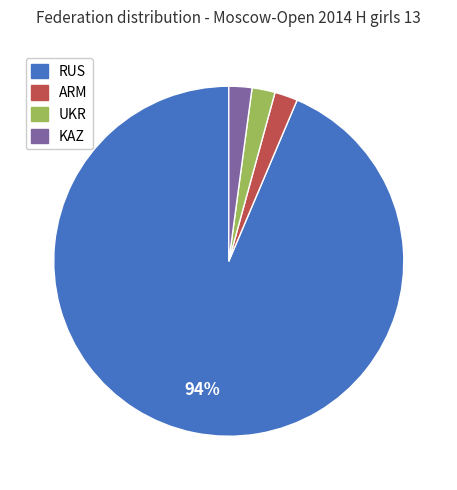

Which slice is the largest?

RUS